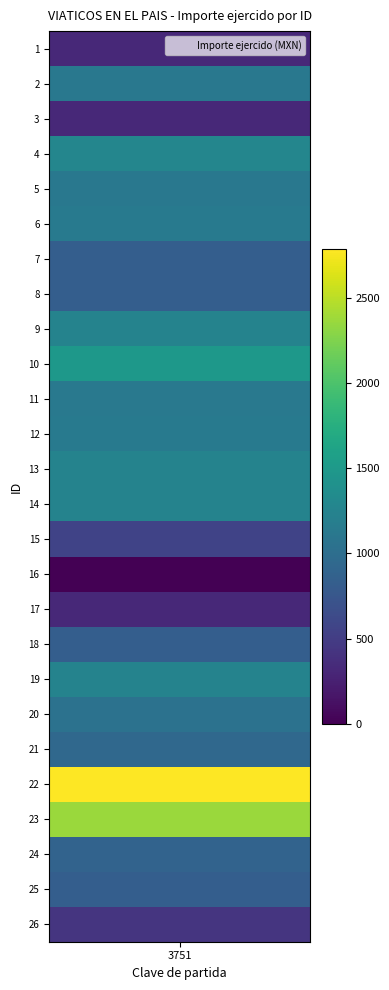

Read the value at 7, to the nearest 10.

830